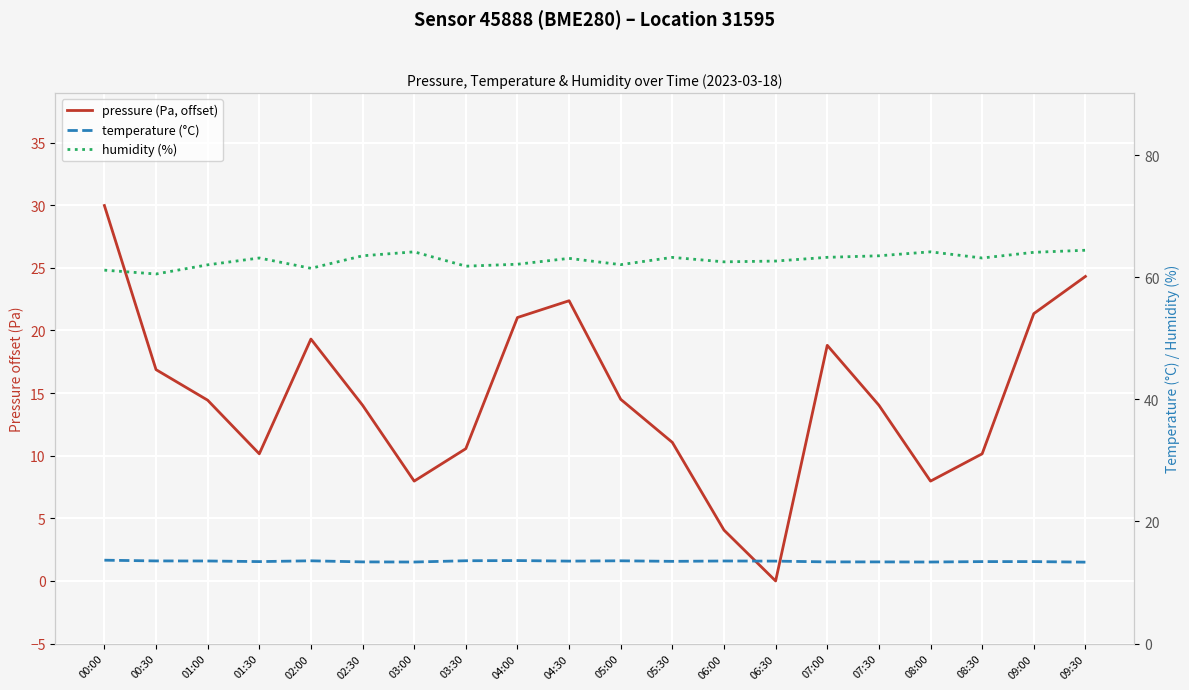

The value of humidity (%) at 02:00 is 108.0. True or false?

False